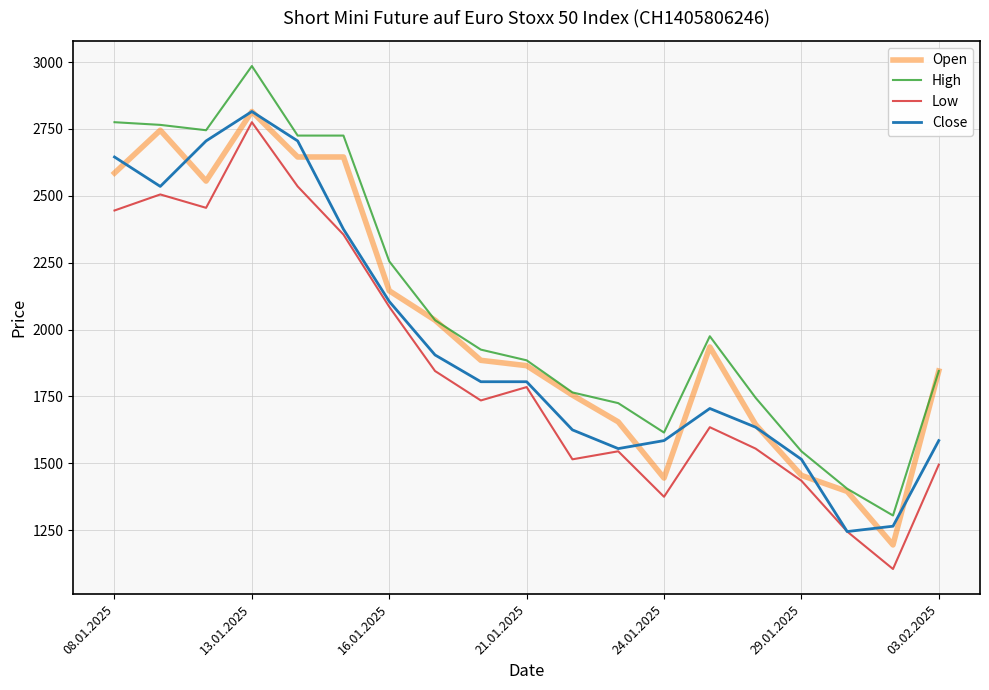

Which series has the widest spread of values?

High